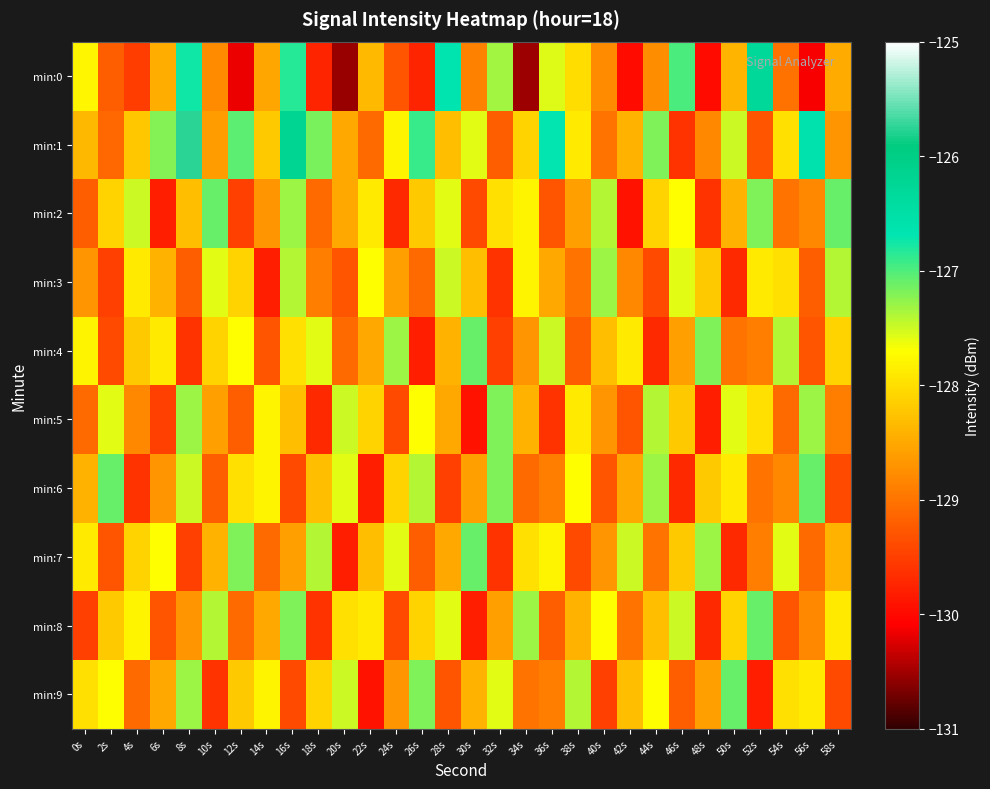

Between 2s and 14s, which is larger?

14s